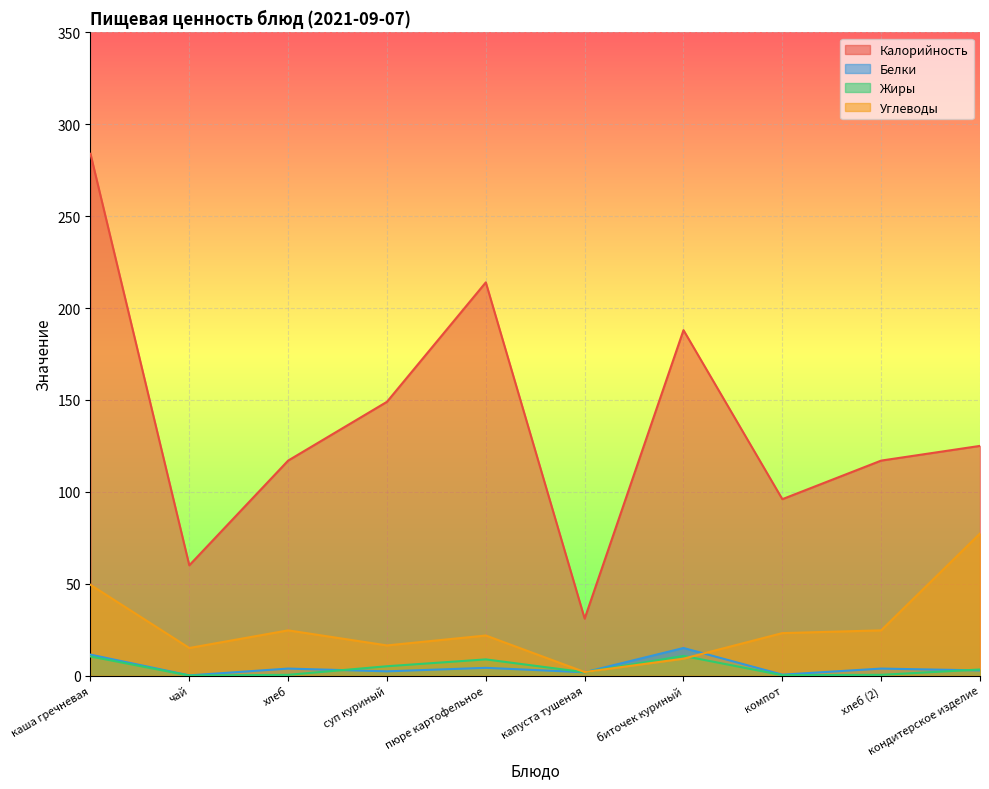

The Белки series shows 0.2 at чай. True or false?

False